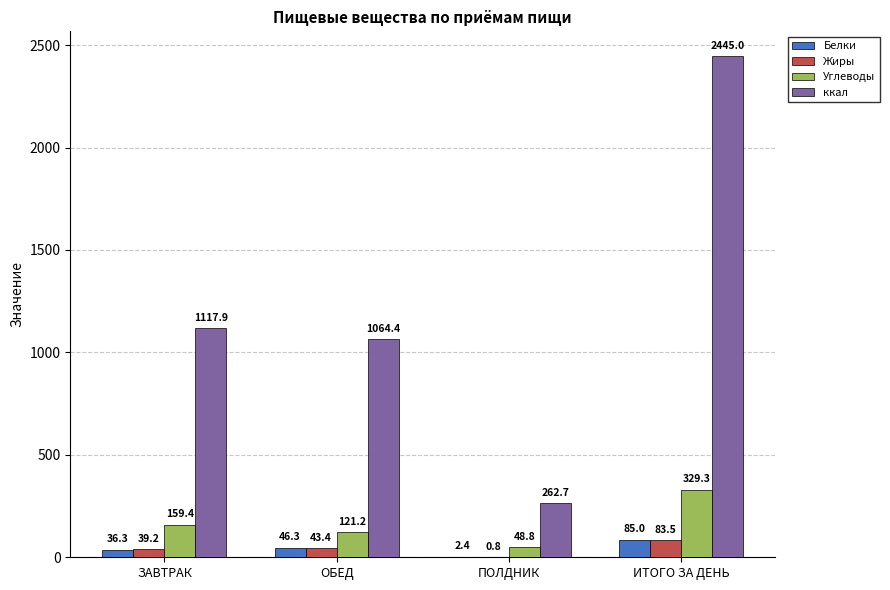

What is the spread (max minus min) of values at ИТОГО ЗА ДЕНЬ?

2361.5